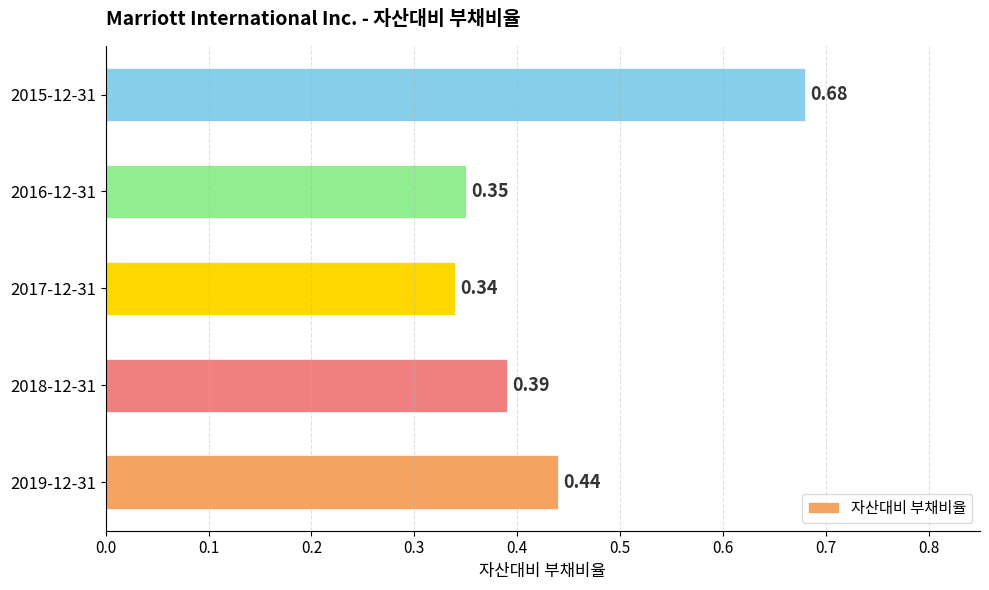

What is the sum of all values?

2.2